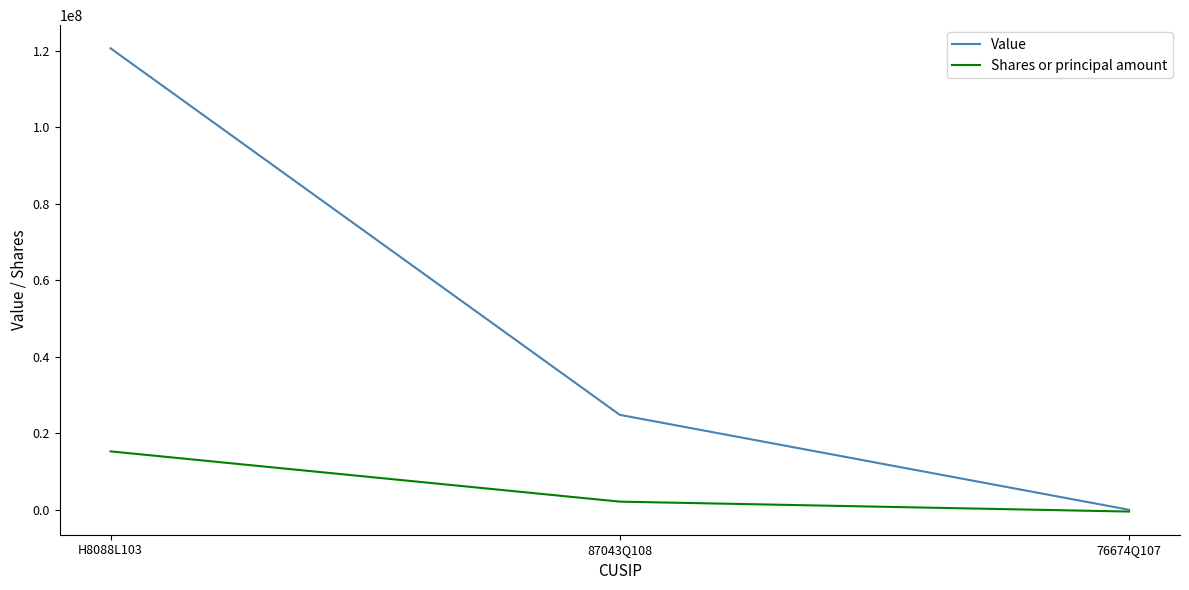

The Value series shows 120597000 at H8088L103. True or false?

True